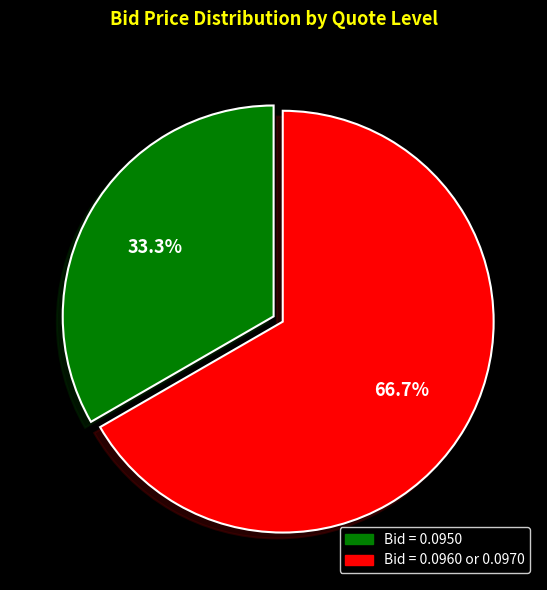

How many slices are in this pie chart?

2